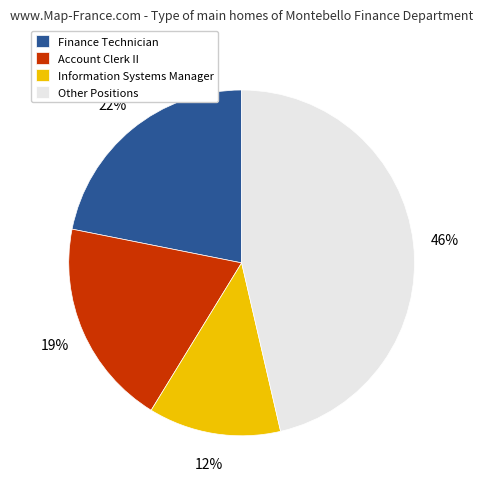

Which has a higher value, Finance Technician or Other Positions?

Other Positions